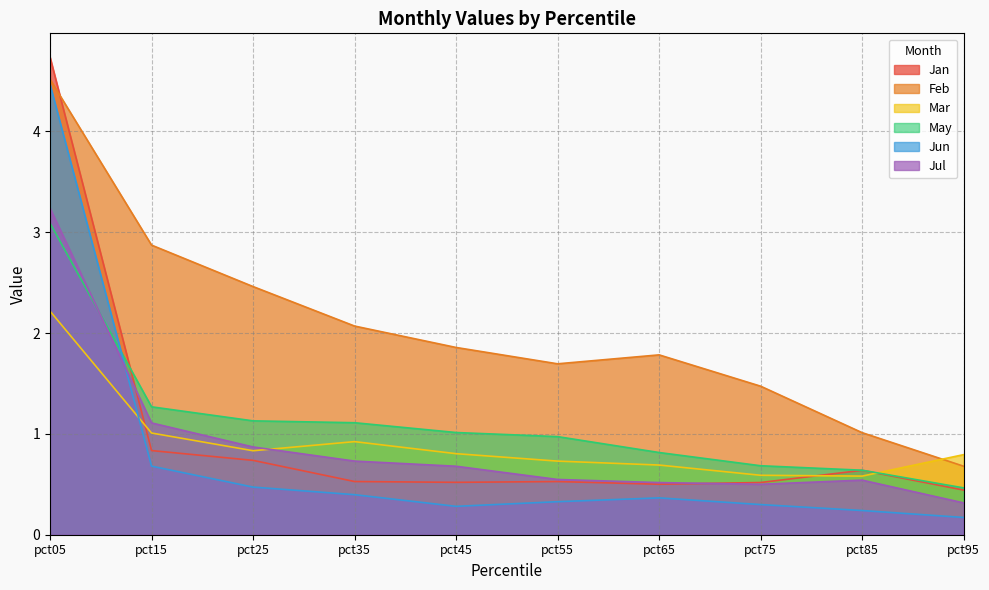

What are all the series names shown in the legend?

Jan, Feb, Mar, May, Jun, Jul